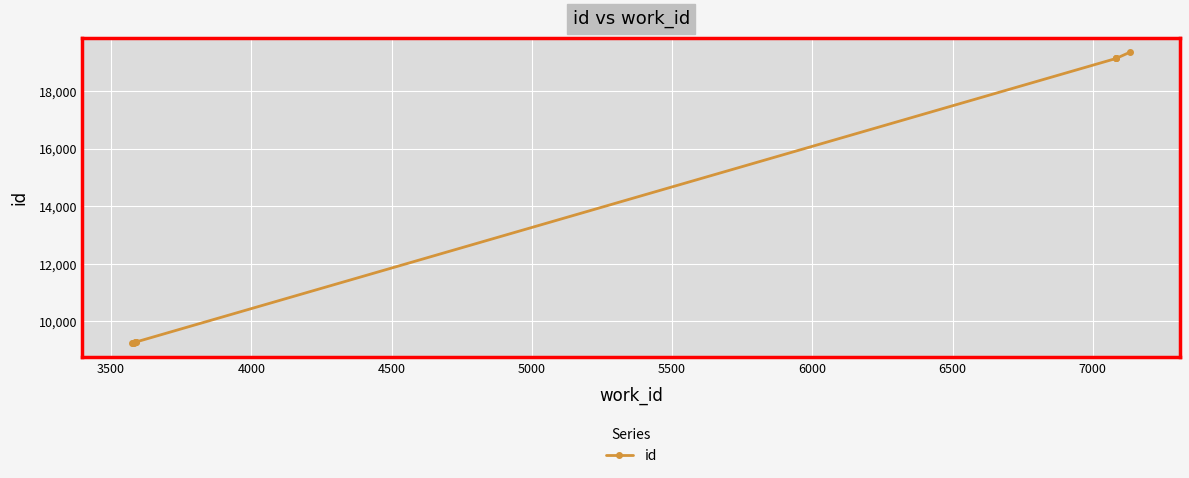

What is the sum of the values at 5500 and 4000?

18559